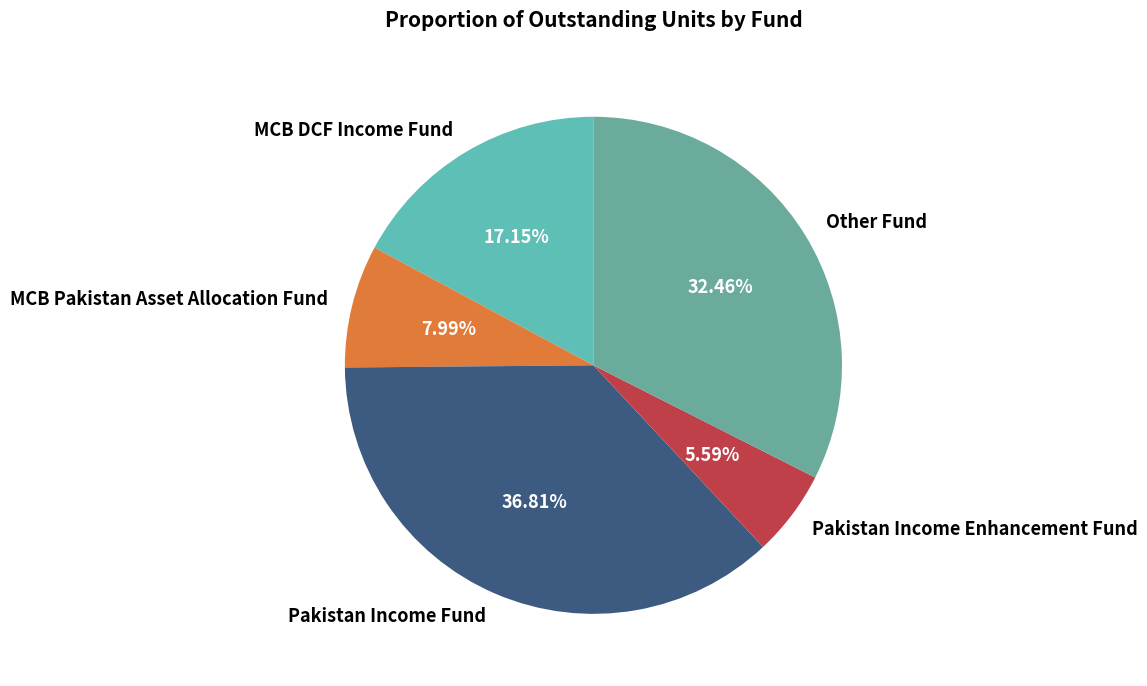

To the nearest percent, what percentage of the pie is Pakistan Income Fund?

37%